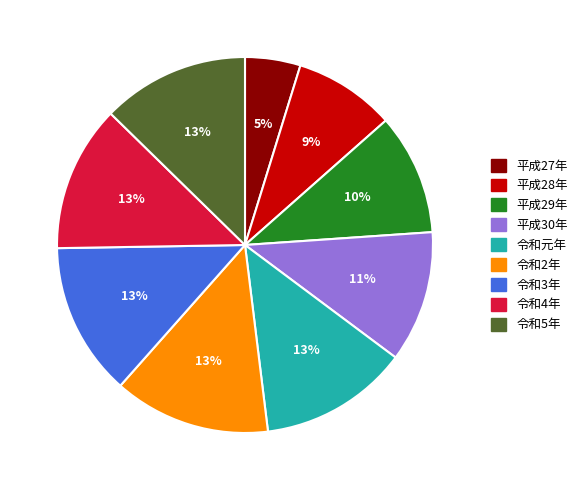

To the nearest percent, what portion does 令和4年 represent?

13%